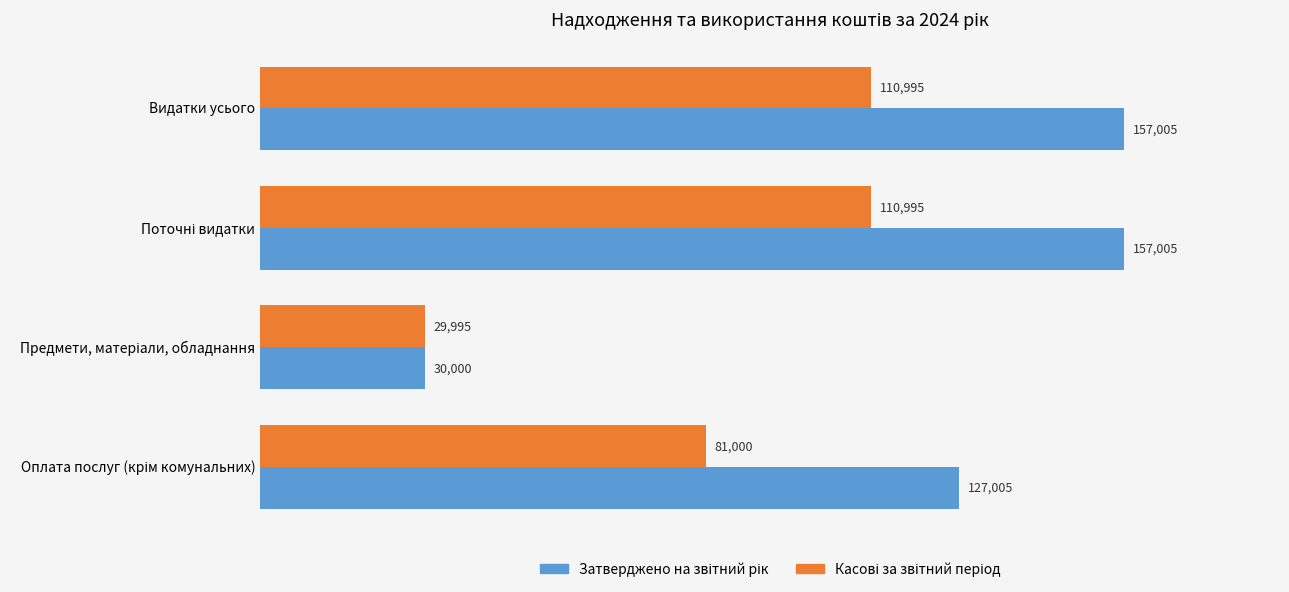

What is the total value across all series at Видатки усього?

268000